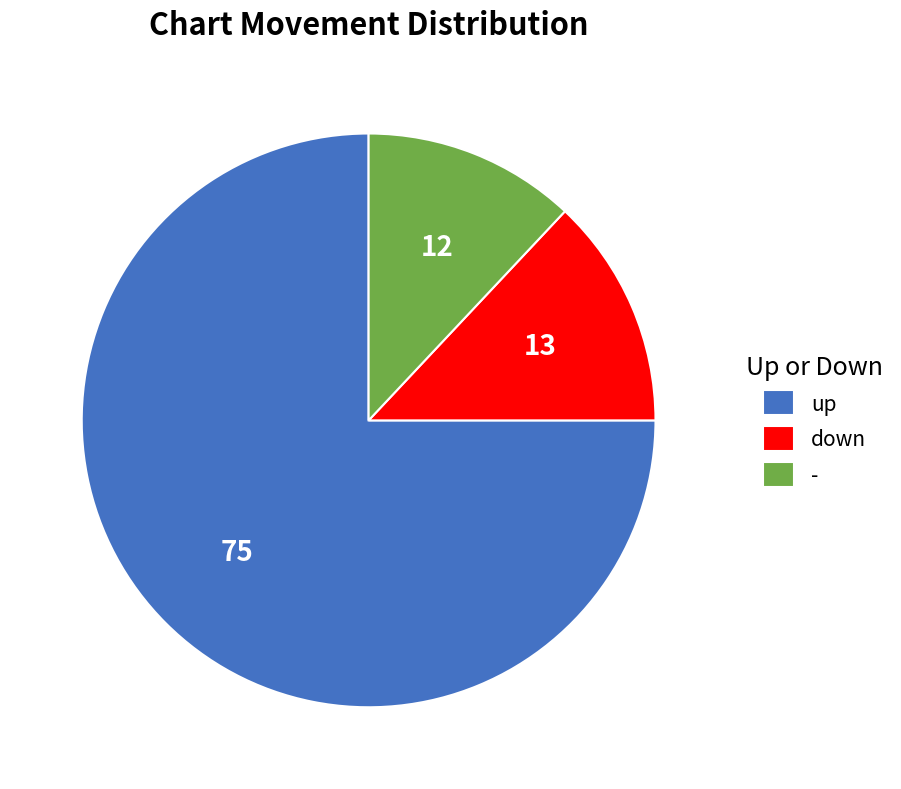

Is there any slice that represents more than half of the pie?

Yes